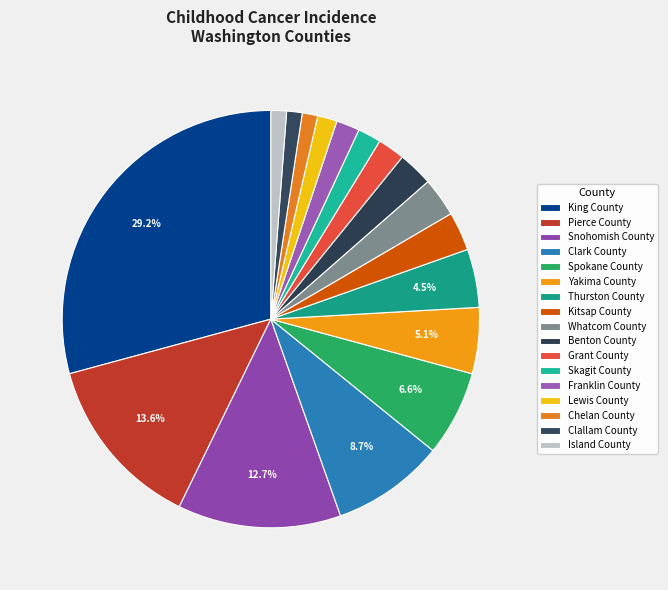

The Skagit County slice represents 2% of the pie. True or false?

True